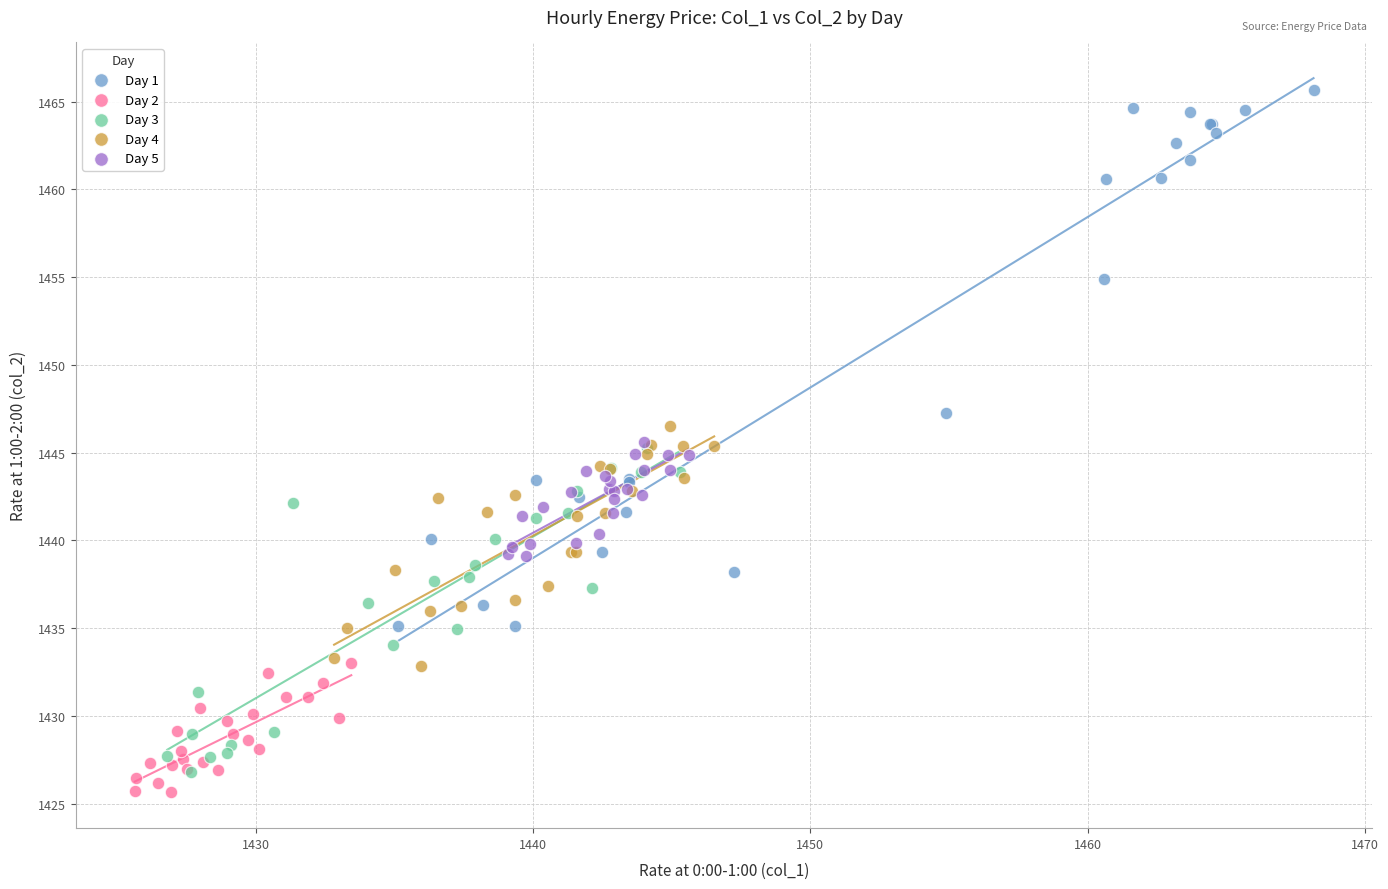

Which series contains the highest Y value?

Day 1